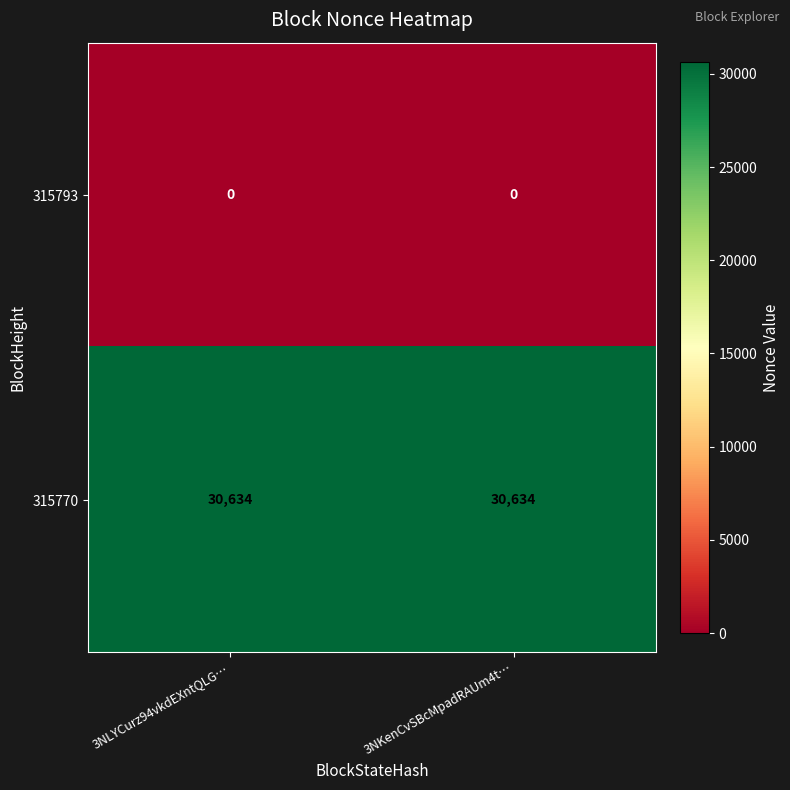

Reading right to left, list all the values displayed in this chart.

315793: 3NKenCvSBcMpadRAUm4t…=0	3NLYCurz94vkdEXntQLG…=0
315770: 3NKenCvSBcMpadRAUm4t…=30634	3NLYCurz94vkdEXntQLG…=30634